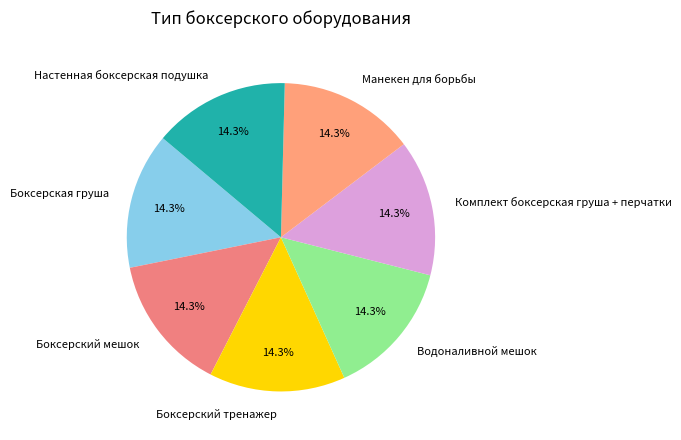

What percentage is NOT represented by Боксерский мешок?

85.7%